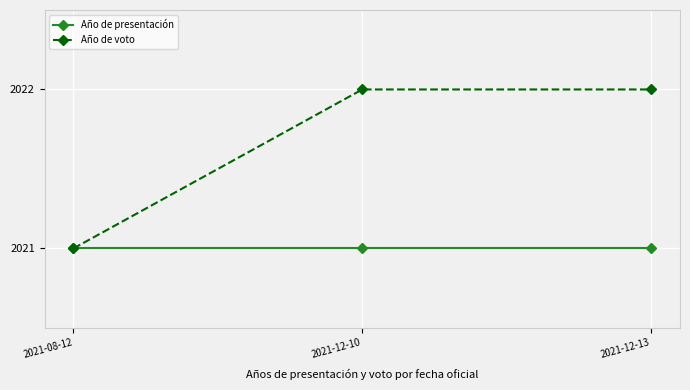

What is the lowest value of the Año de voto series?

2021